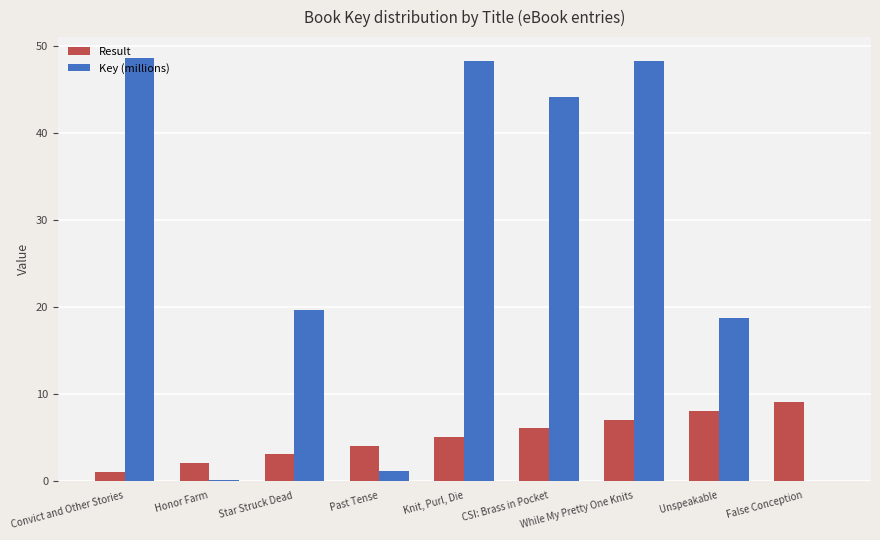

What is the sum of all Result values?

45.0